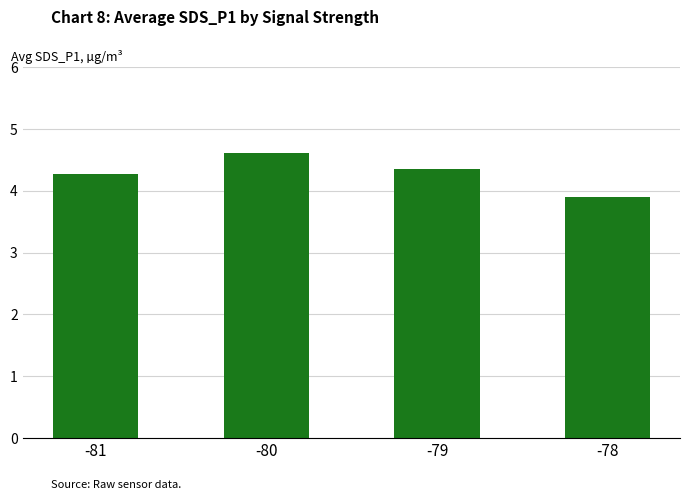

Between -81 and -78, which is larger?

-81